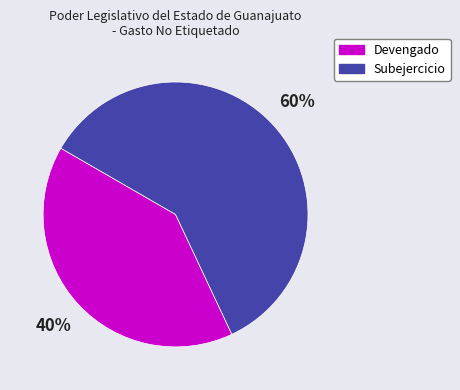

Which slice represents more than half of the pie?

Subejercicio